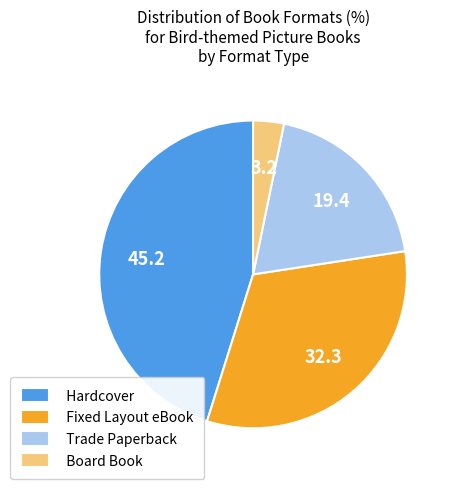

Combined, do Hardcover and Trade Paperback account for over 50%?

Yes